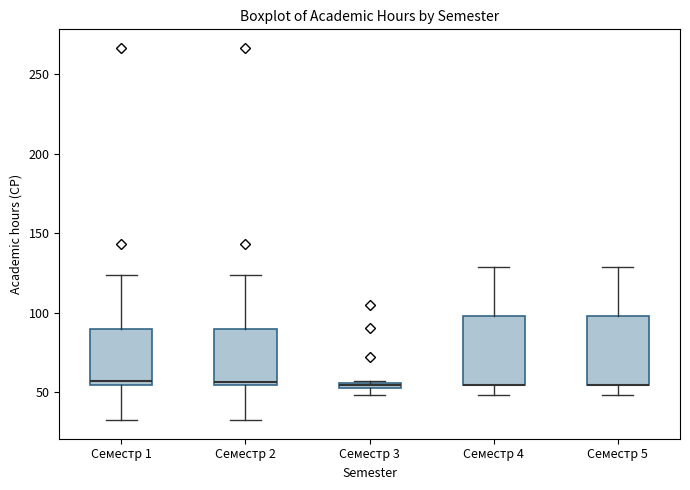

Where does the lower whisker of the box for Семестр 4 end on the y-axis? The values are not printed on the chart, so give them approximately, as read against the axis.

50